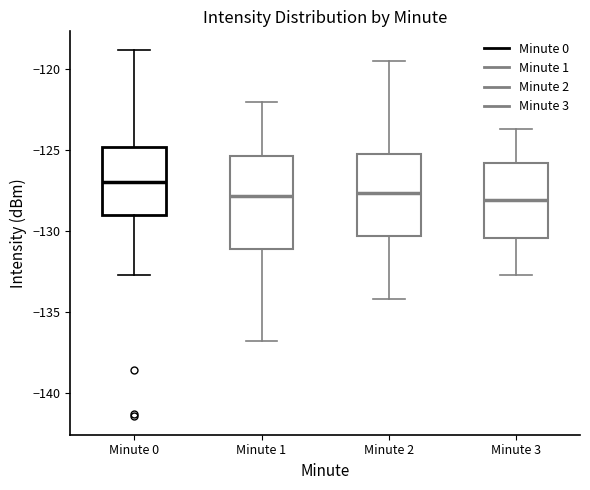

Where is the upper edge of the box for Minute 2 on the y-axis? The values are not printed on the chart, so give them approximately, as read against the axis.

-125.0